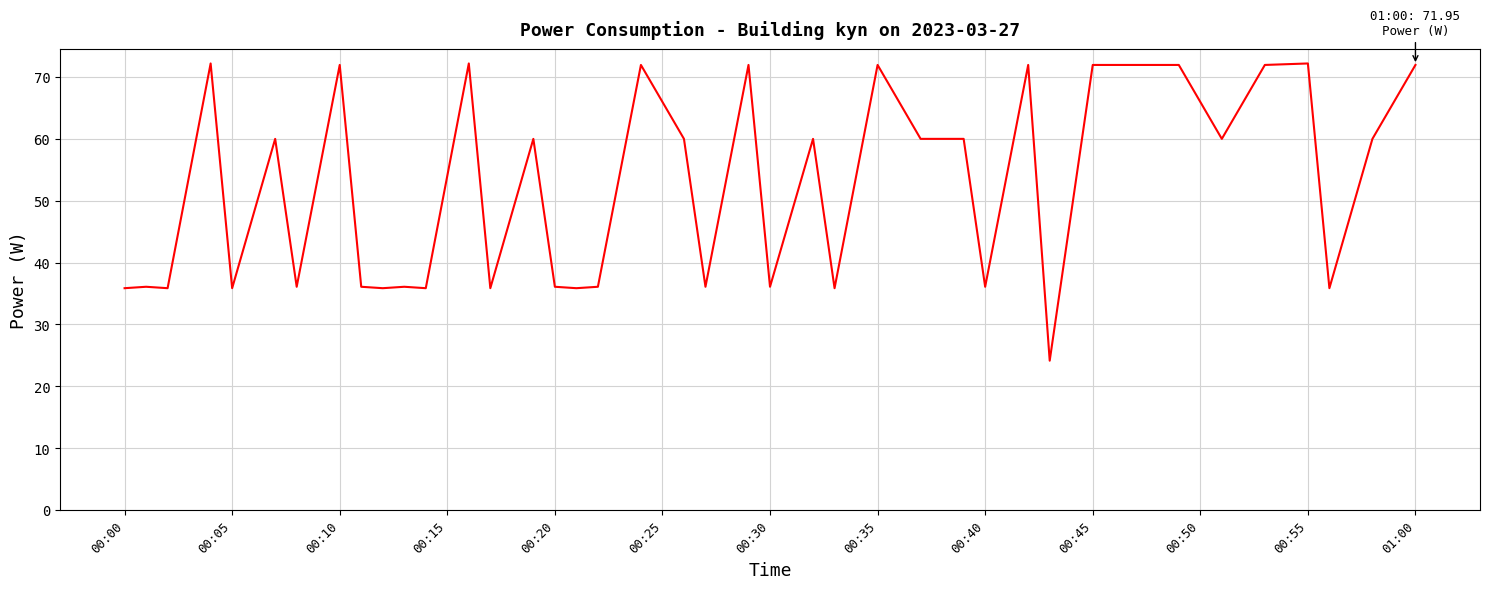

What is the minimum value shown in the chart?

24.1